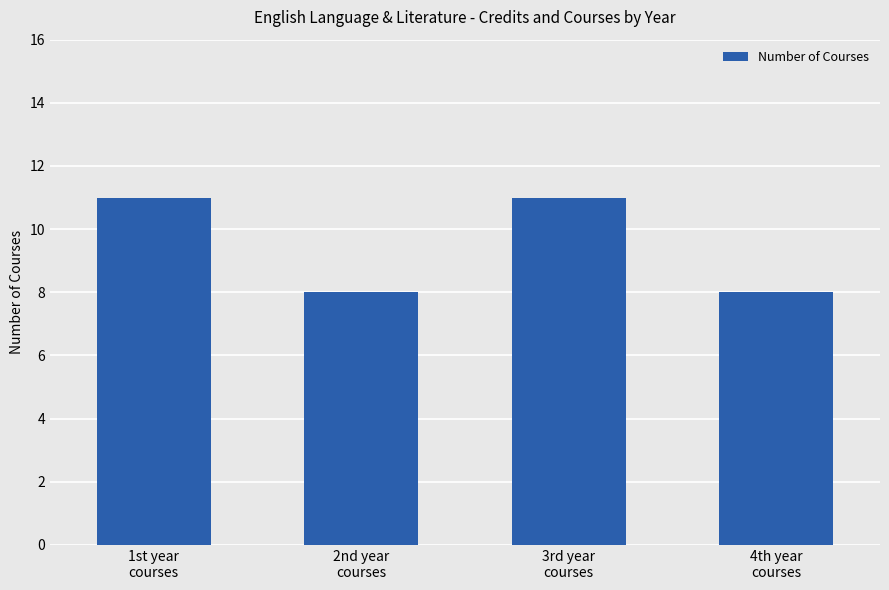

What is the minimum value shown in the chart?

8